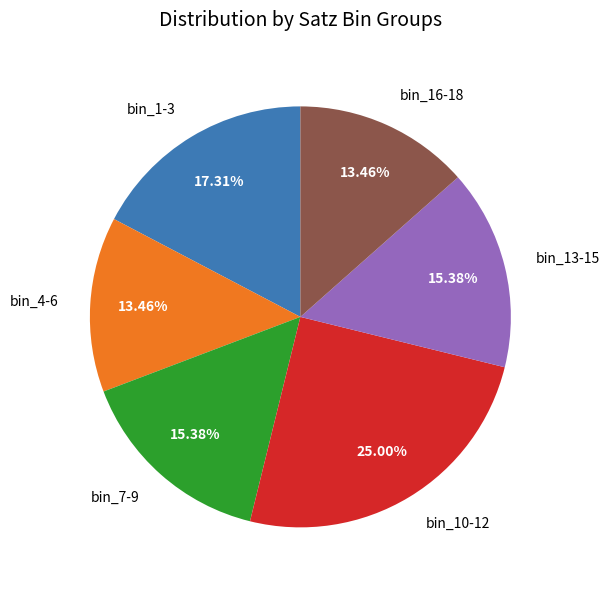

Does bin_1-3 account for over 50% of the chart?

No